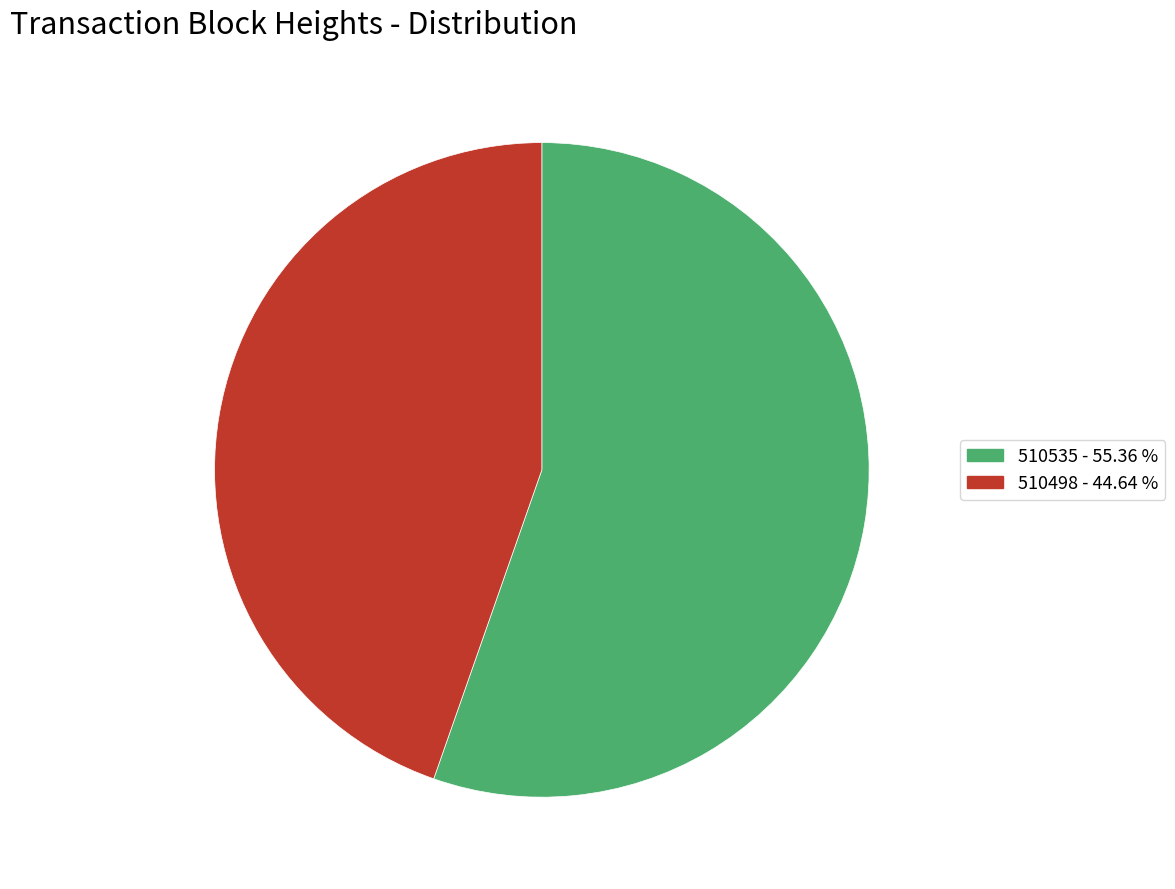

Is the sum of 510498 and 510535 greater than half?

Yes